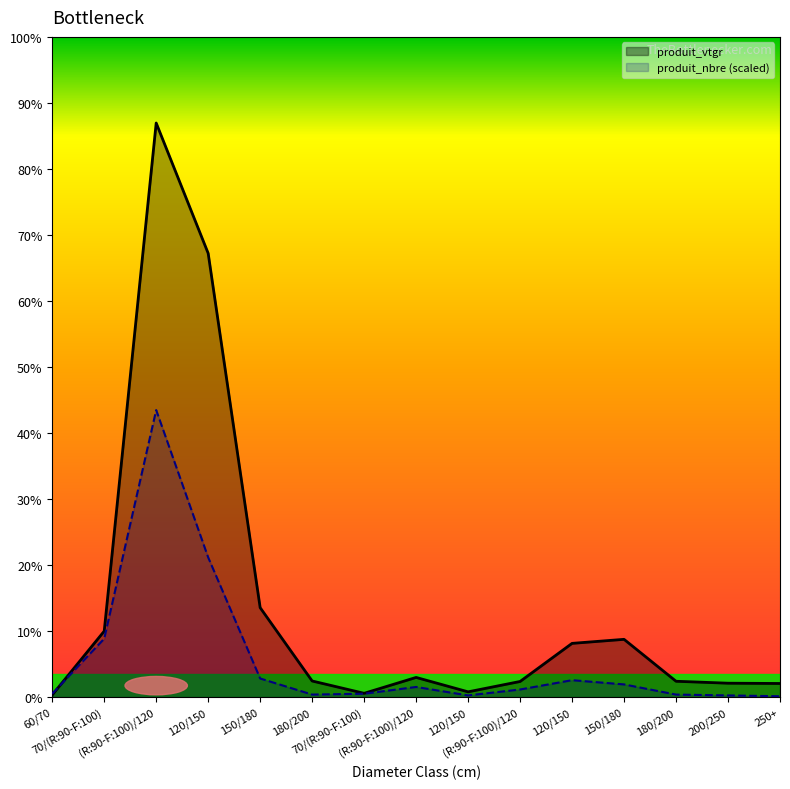

Which series has the largest total across all categories?

produit_vtgr